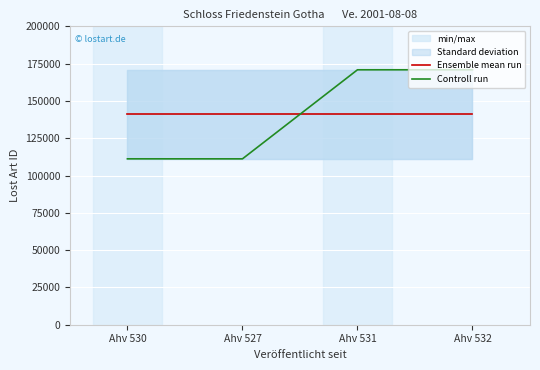

Between Ahv 530 and Ahv 527, which series saw the biggest shift?

Controll run